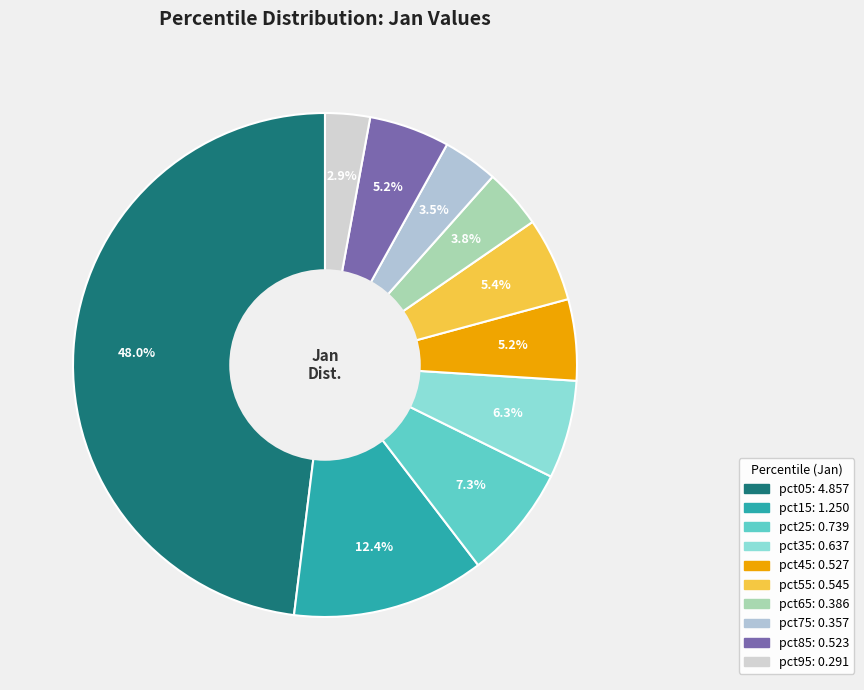

To the nearest percent, what percentage of the pie is pct15?

12%